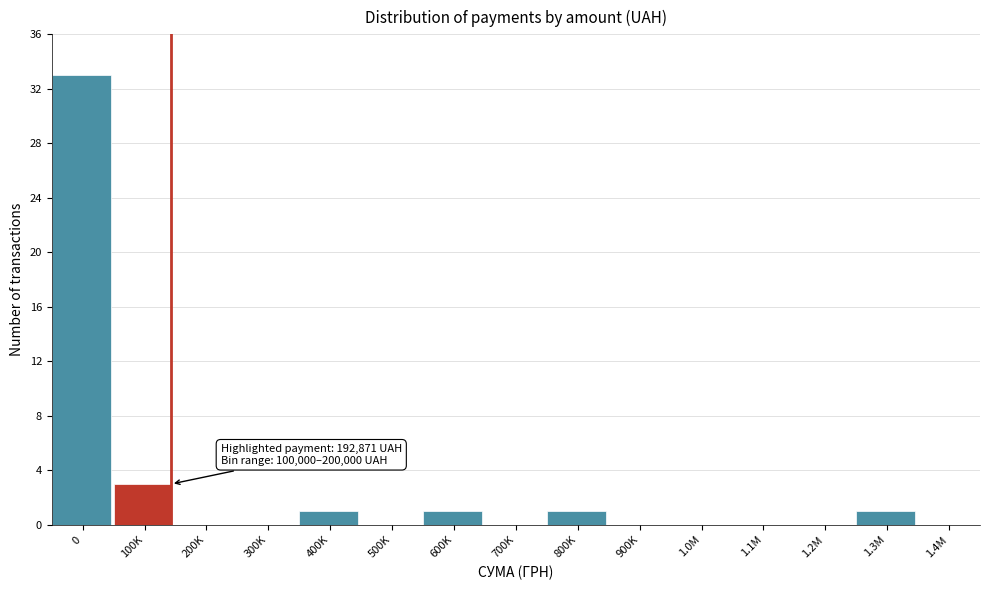

Reading left to right, extract all data points from this chart.

0=33	100K=3	200K=0	300K=0	400K=1	500K=0	600K=1	700K=0	800K=1	900K=0	1.0M=0	1.1M=0	1.2M=0	1.3M=1	1.4M=0